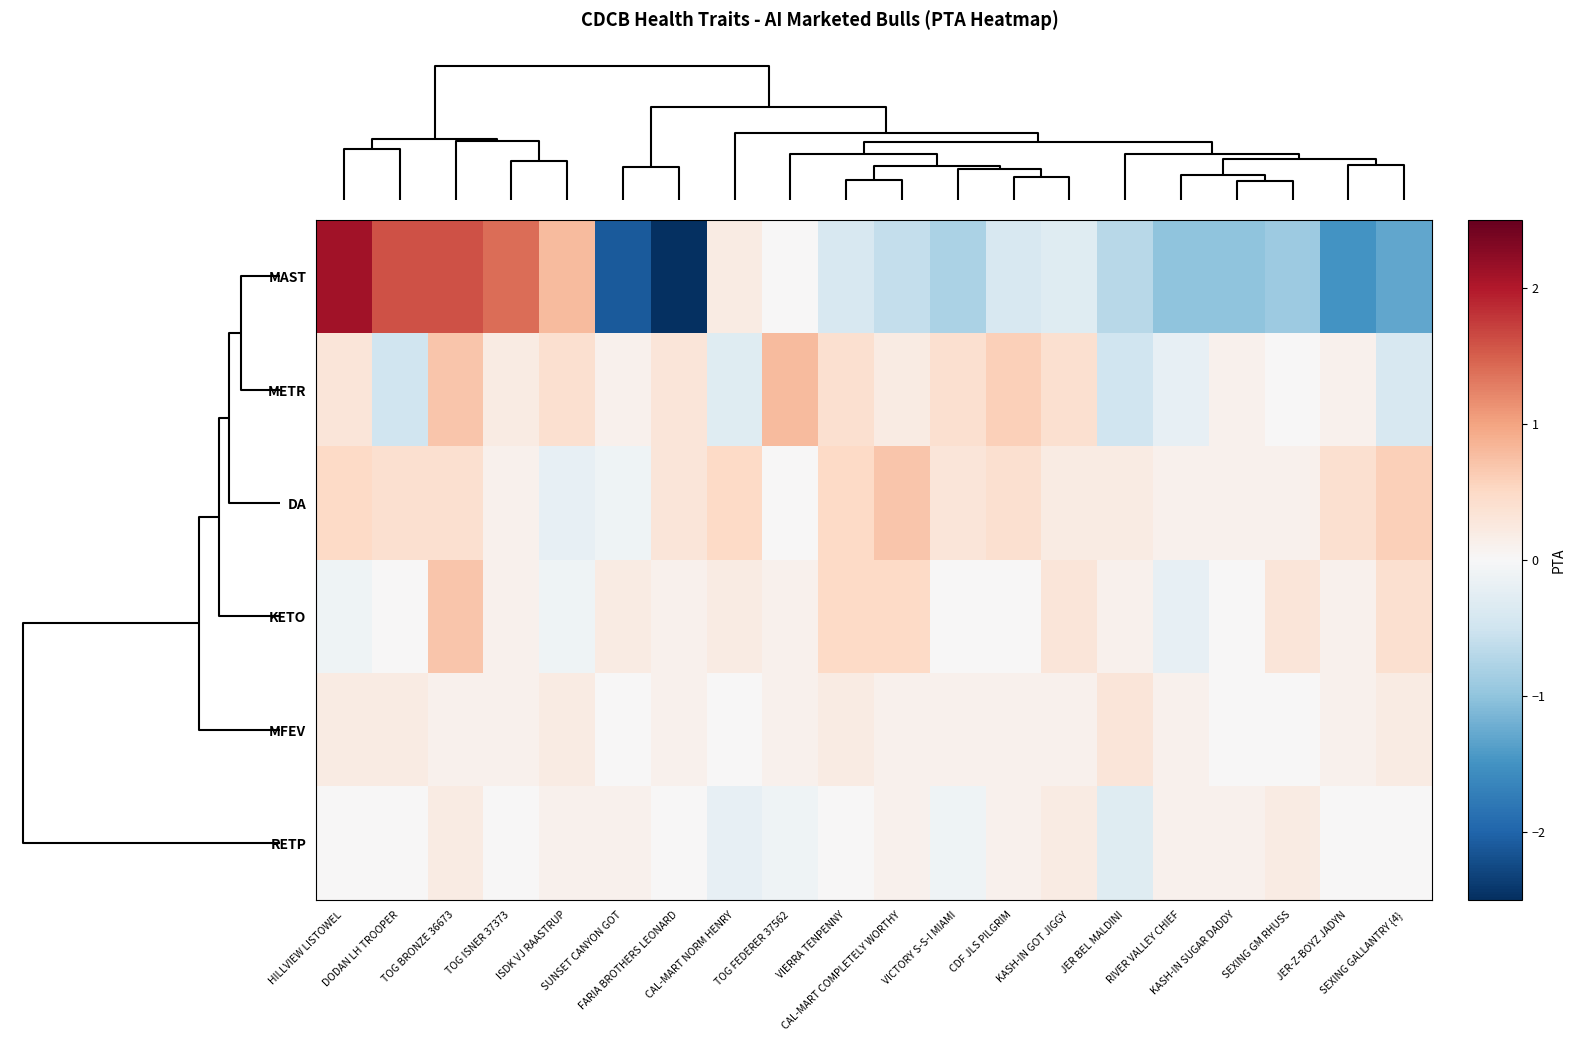

Rank the series by their maximum value, from lowest to highest.

RETP, MFEV, DA, KETO, METR, MAST